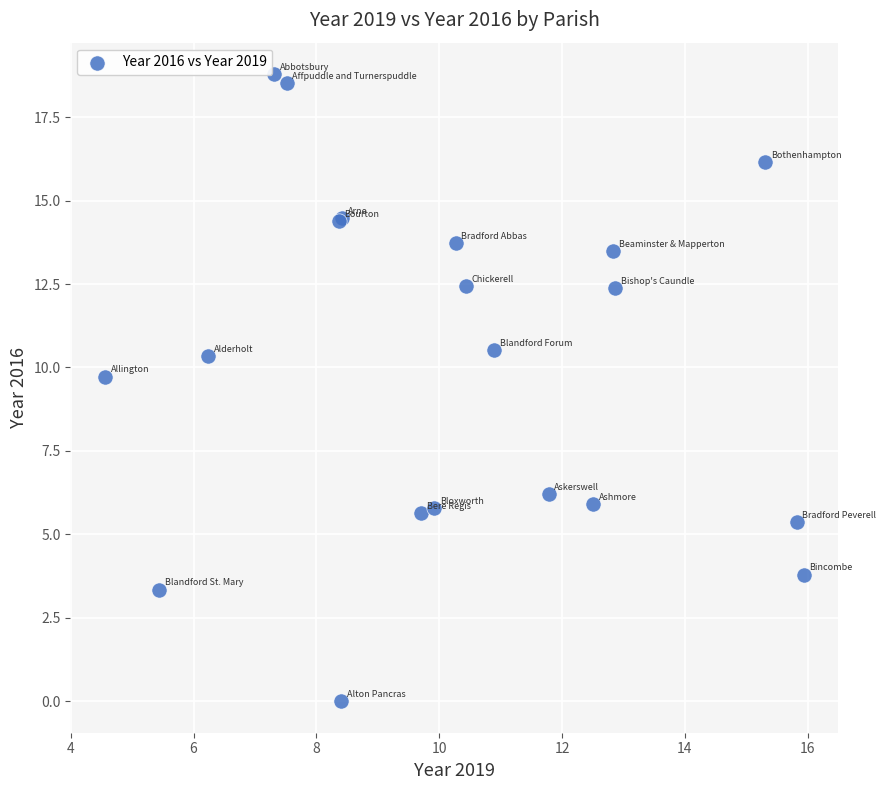

What Y value in the scatter plot is closest to 9?

9.7